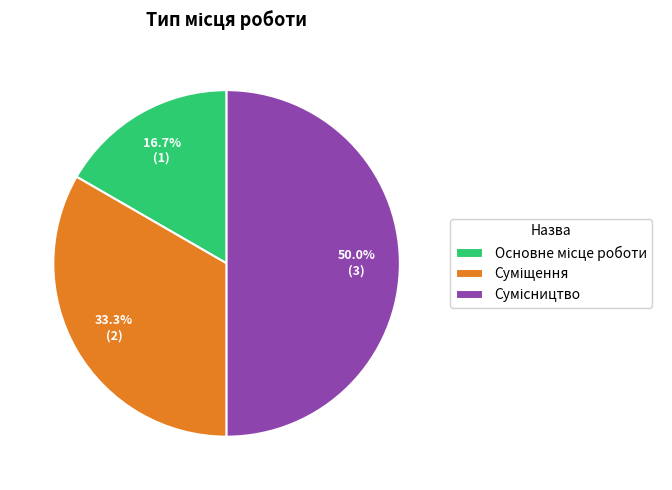

How many segments does this pie chart have?

3